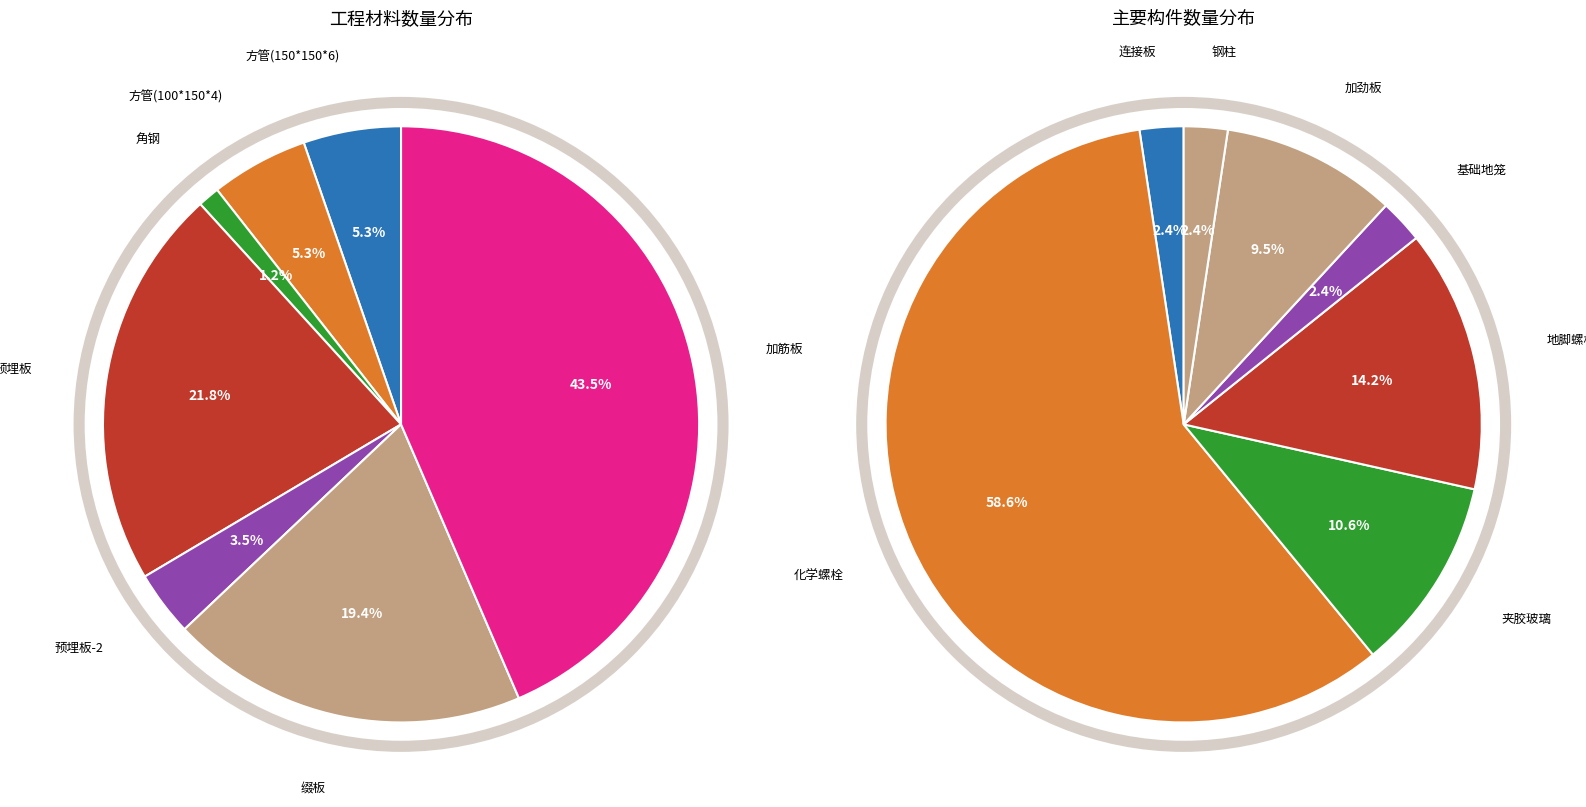

The 化学螺栓 slice represents 54% of the pie. True or false?

False